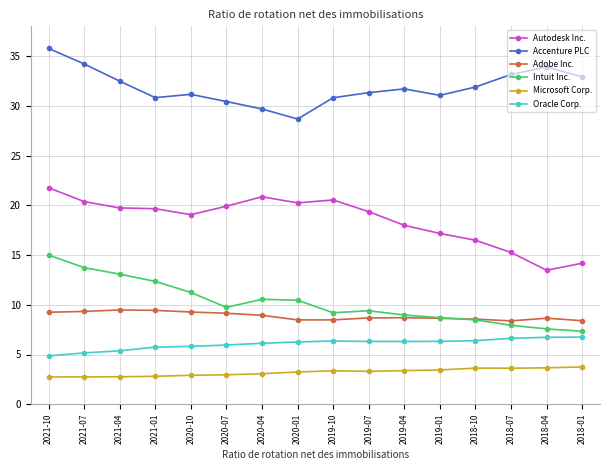

What is the minimum value for Autodesk Inc.?

13.5